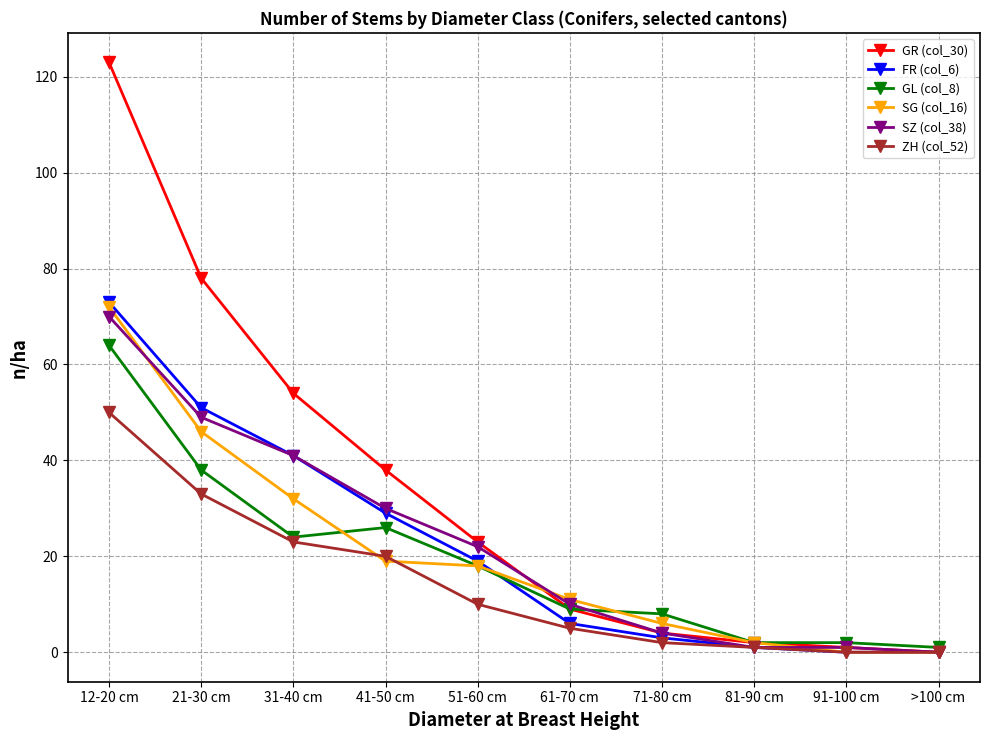

Where is SG (col_16) nearest to the value 36?

31-40 cm